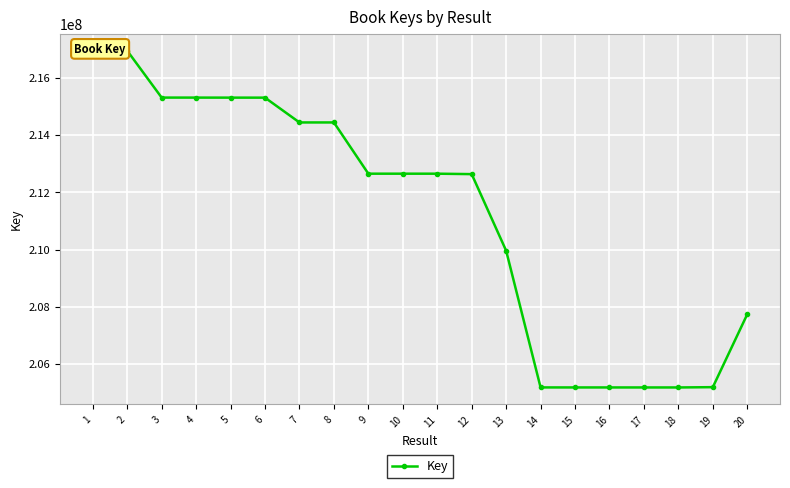

Between 18 and 9, which is larger?

9